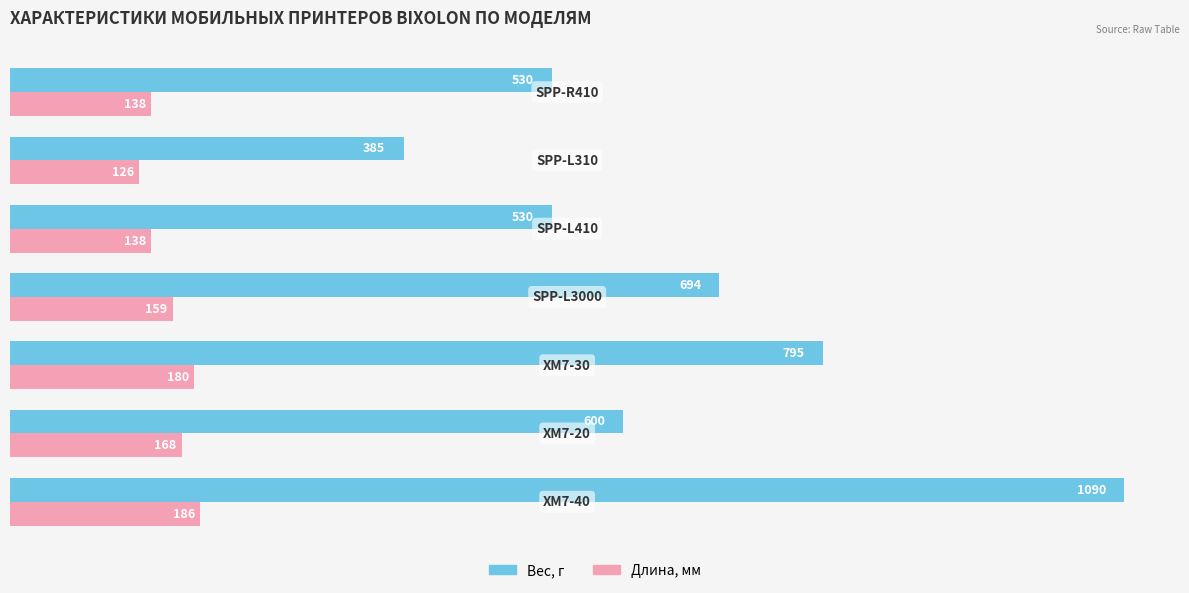

At 600, list the series in order from smallest to largest.

Длина, мм, Вес, г